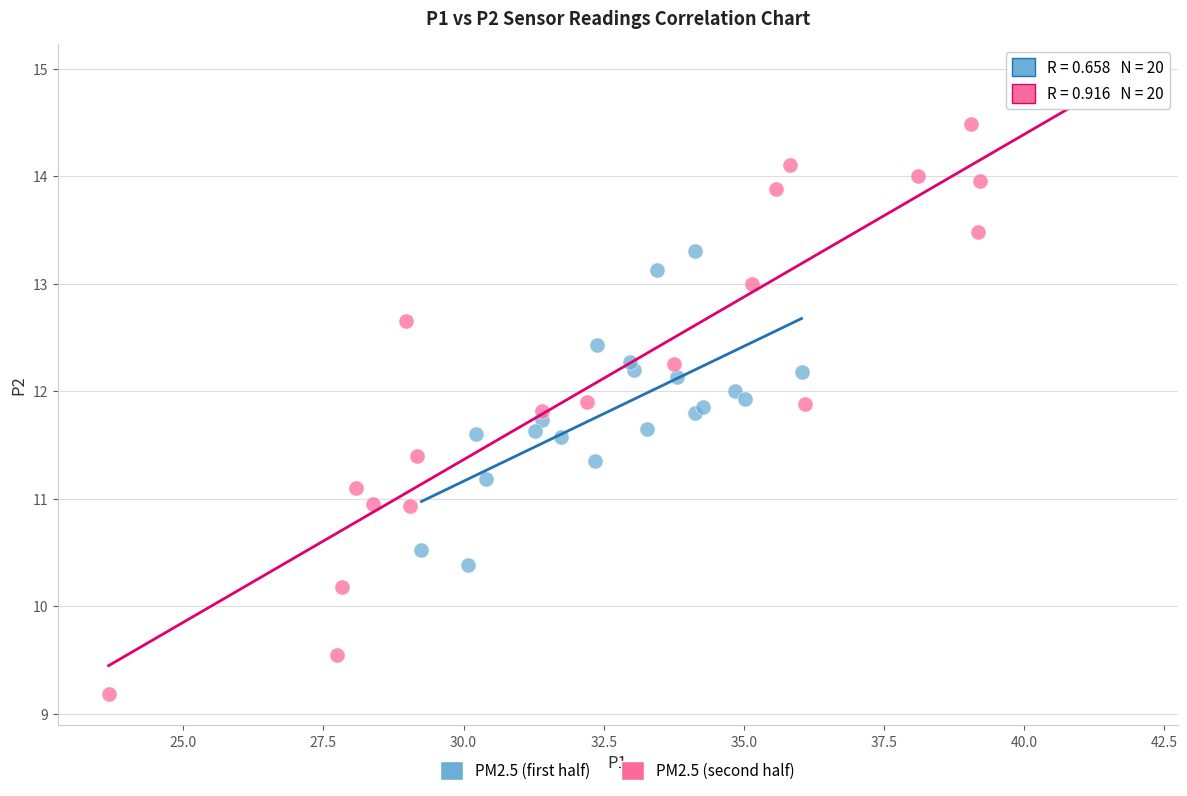

Which series has the largest Y range (max minus min)?

PM2.5 (second half)